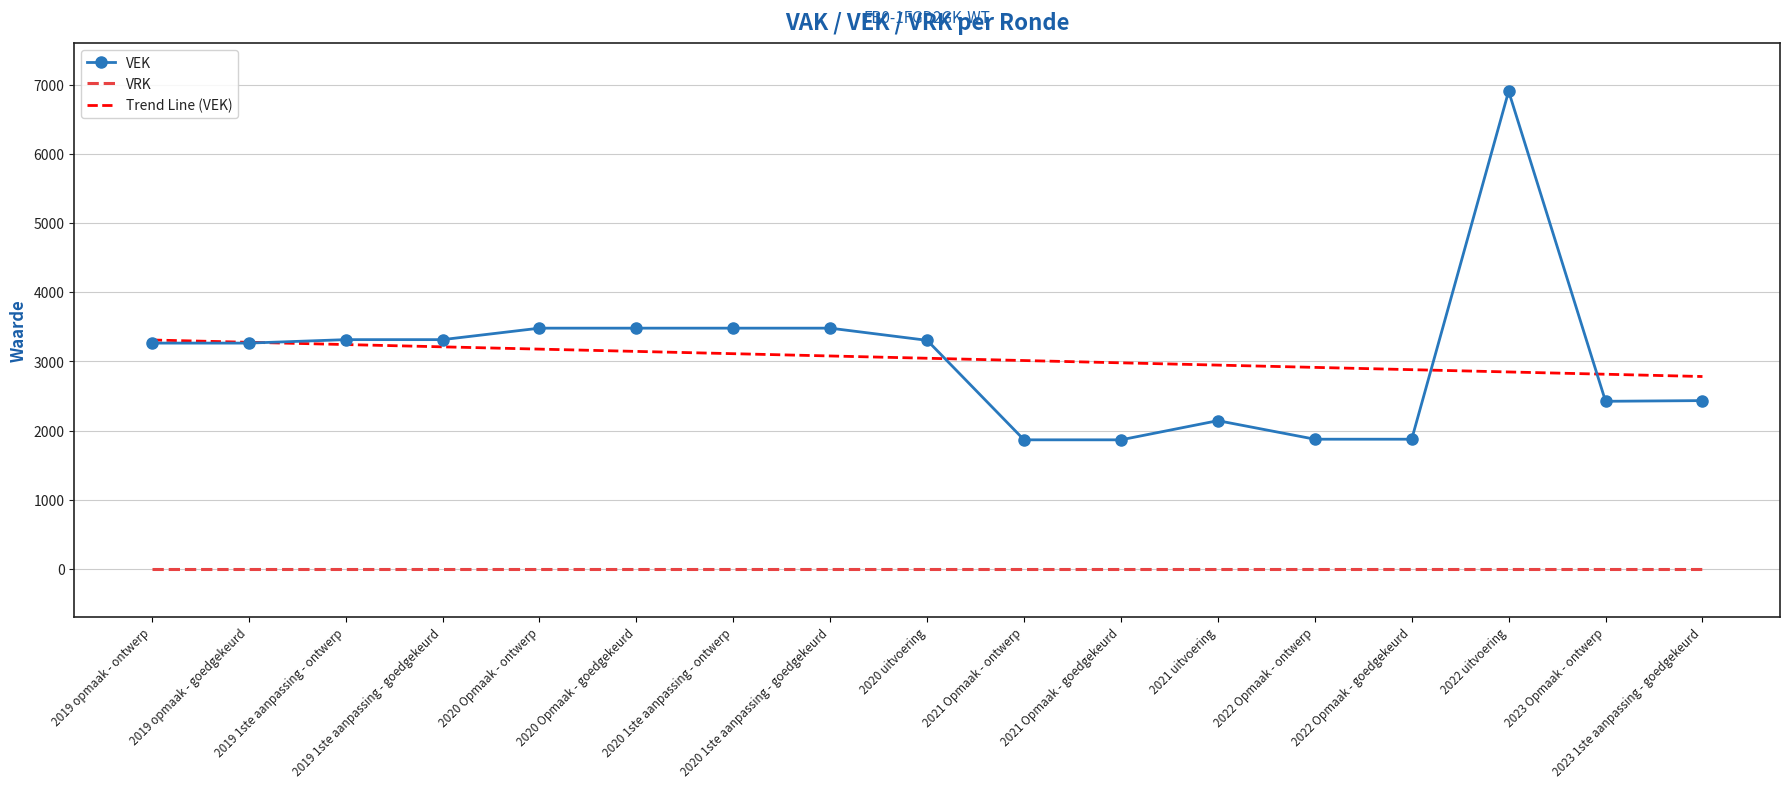

Which series ends up on top after the final intersection of Trend Line (VEK) and VEK?

Trend Line (VEK)